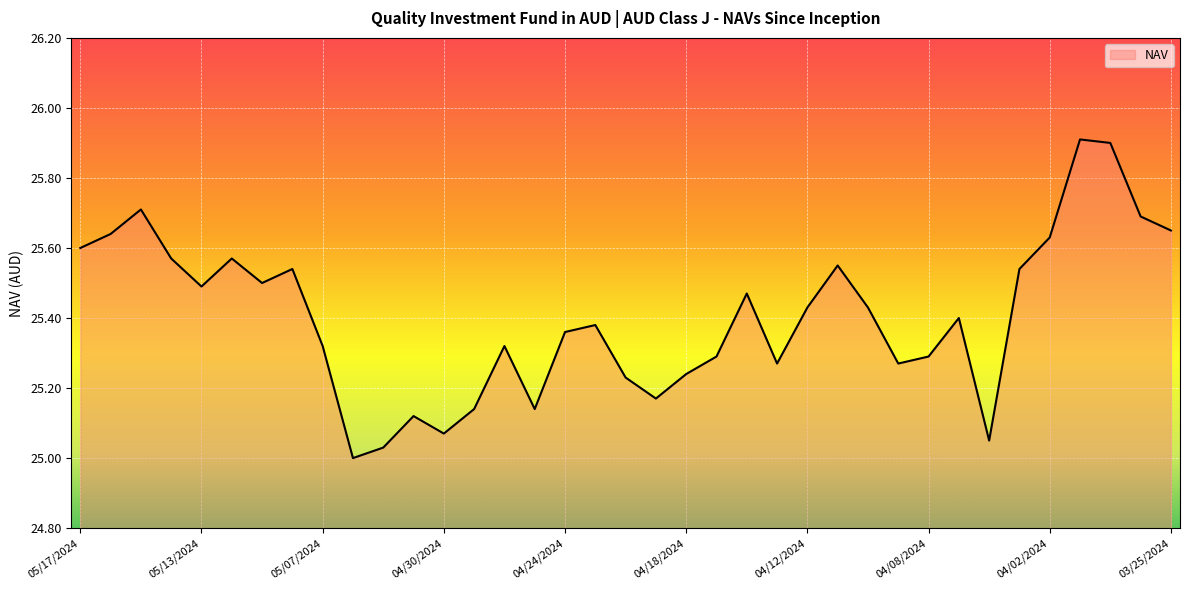

What is the difference between the maximum and minimum values?

0.9